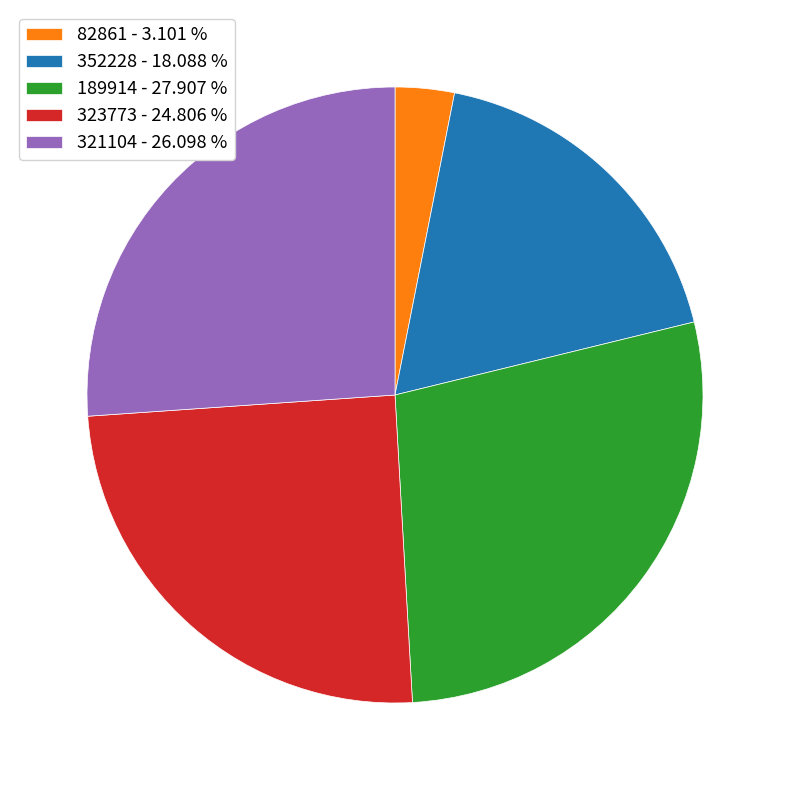

Does 352228 represent more than half of the total?

No